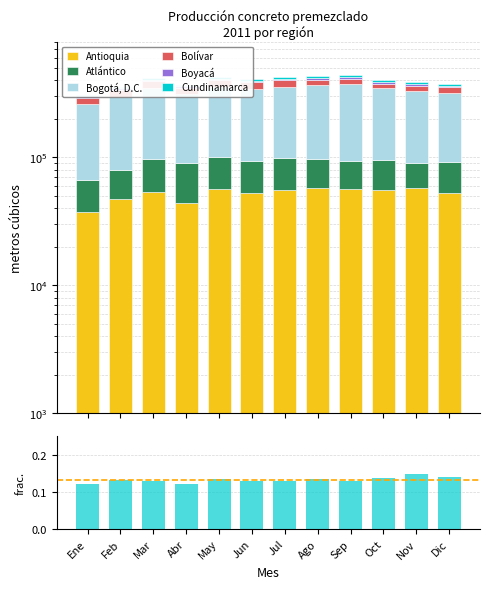

Reading left to right, what are all the values shown in this chart?

Antioquia: Ene=37262.0	Feb=46965.3	Mar=53406.1	Abr=44181.9	May=56511.5	Jun=52774.5	Jul=55186.5	Ago=57121.0	Sep=56230.5	Oct=54970.7	Nov=57167.2	Dic=52215.5
Atlántico: Ene=29614.9	Feb=32575.8	Mar=43146.3	Abr=46077.3	May=44248.3	Jun=40880.5	Jul=43190.2	Ago=39901.4	Sep=37823.1	Oct=40251.1	Nov=33115.1	Dic=39847.6
Bogotá, D.C.: Ene=194636.2	Feb=217928.7	Mar=250274.6	Abr=218889.4	May=251820.0	Jun=248496.5	Jul=256220.4	Ago=267172.1	Sep=279106.1	Oct=249328.3	Nov=241228.7	Dic=225872.9
Bolívar: Ene=29320.2	Feb=36942.0	Mar=45041.1	Abr=39963.9	May=47653.9	Jun=42211.4	Jul=45102.1	Ago=38797.4	Sep=36804.4	Oct=31874.9	Nov=31542.7	Dic=33746.2
Boyacá: Ene=7533.2	Feb=9979.0	Mar=9691.0	Abr=9318.5	May=8305.8	Jun=7730.5	Jul=9495.5	Ago=9421.0	Sep=9994.2	Oct=9017.8	Nov=9592.5	Dic=8812.0
Cundinamarca: Ene=10108.6	Feb=11290.0	Mar=10720.5	Abr=11455.1	May=14995.2	Jun=16952.3	Jul=16700.3	Ago=17575.2	Sep=19136.9	Oct=16507.4	Nov=15305.2	Dic=12231.1